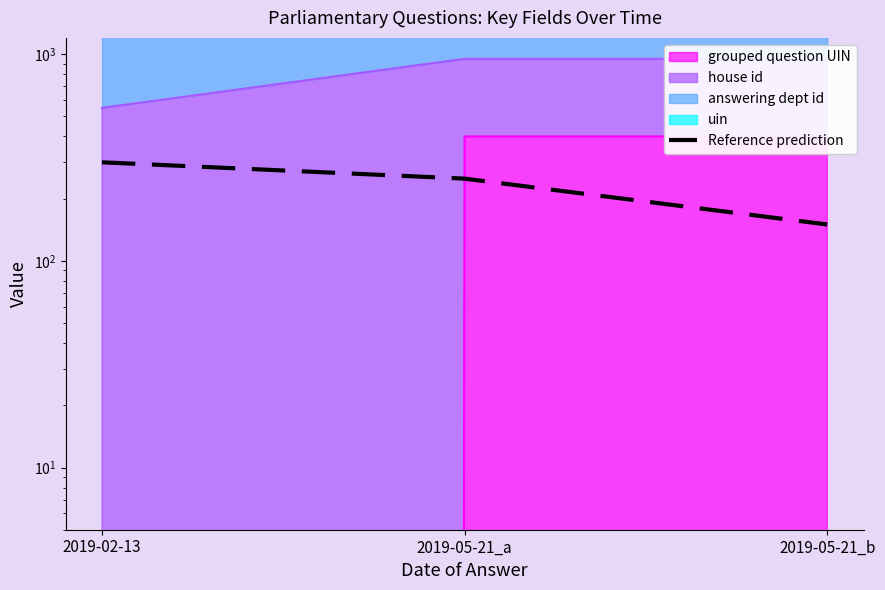

What is the change in value from 2019-02-13 to 2019-05-21_b?

-150